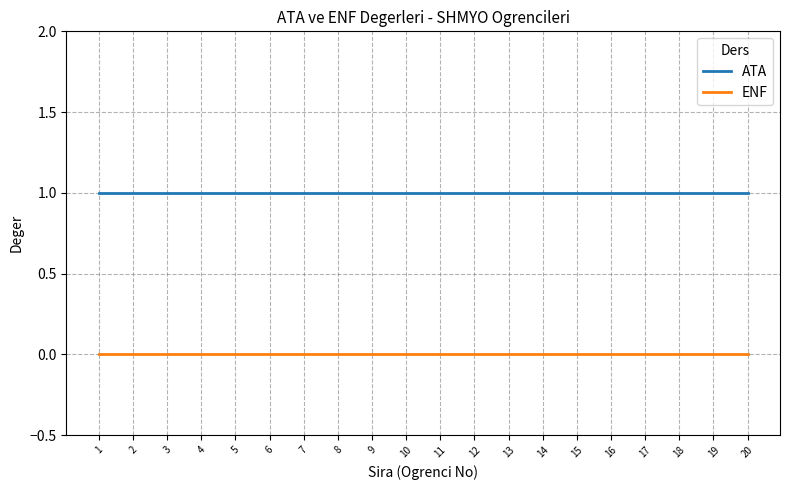

Is it true that ATA equals 1 at 2?

True